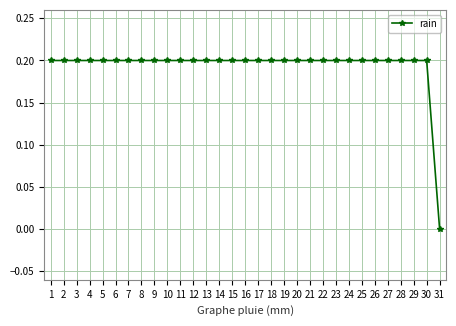

Does the chart have visible grid lines?

Yes